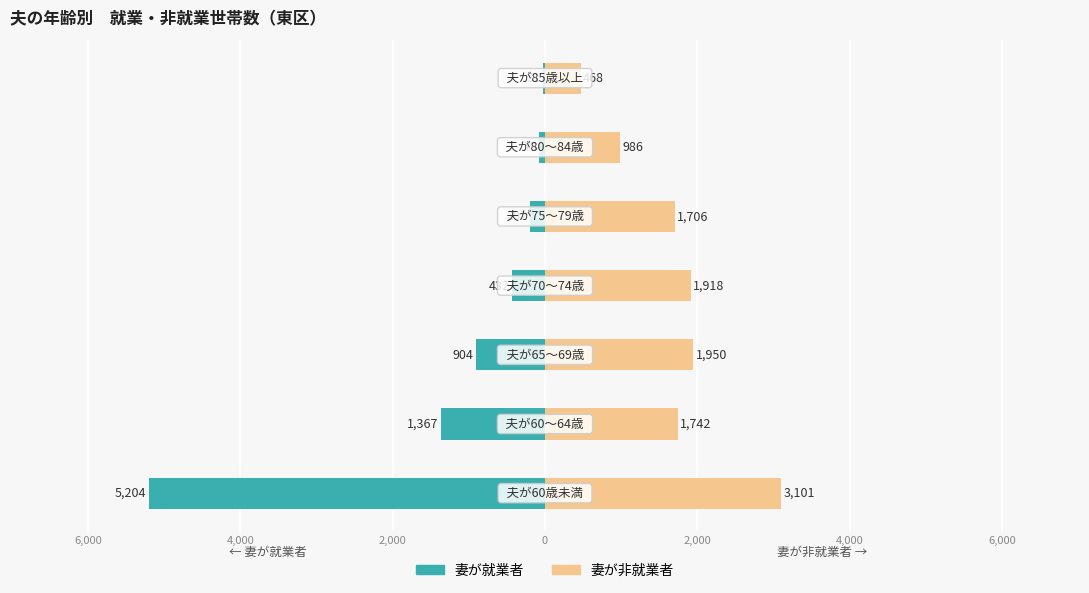

What is the difference between the second highest and second lowest values in the 妻が就業者 series?

1288